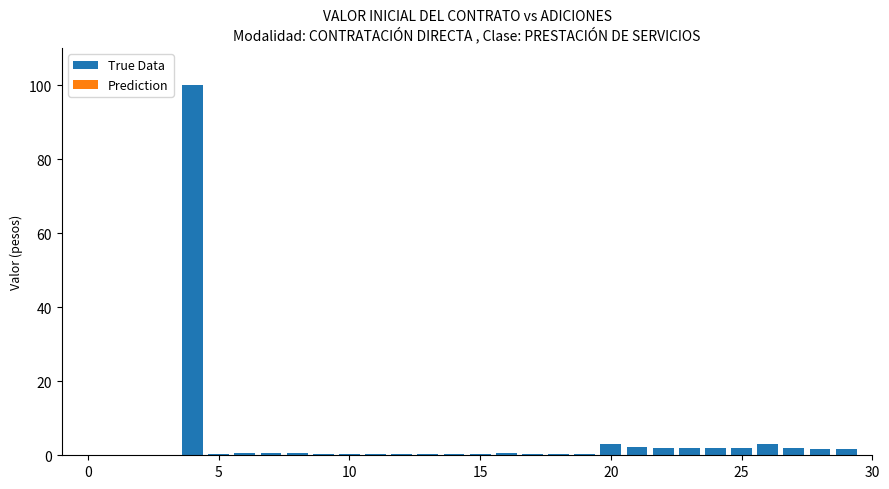

List the series in order of their overall mean, lowest first.

Prediction, True Data